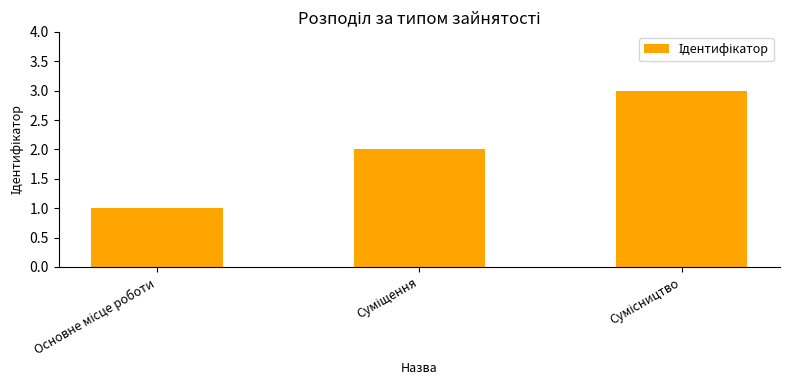

What is the value of the 2nd bar from the left?

2